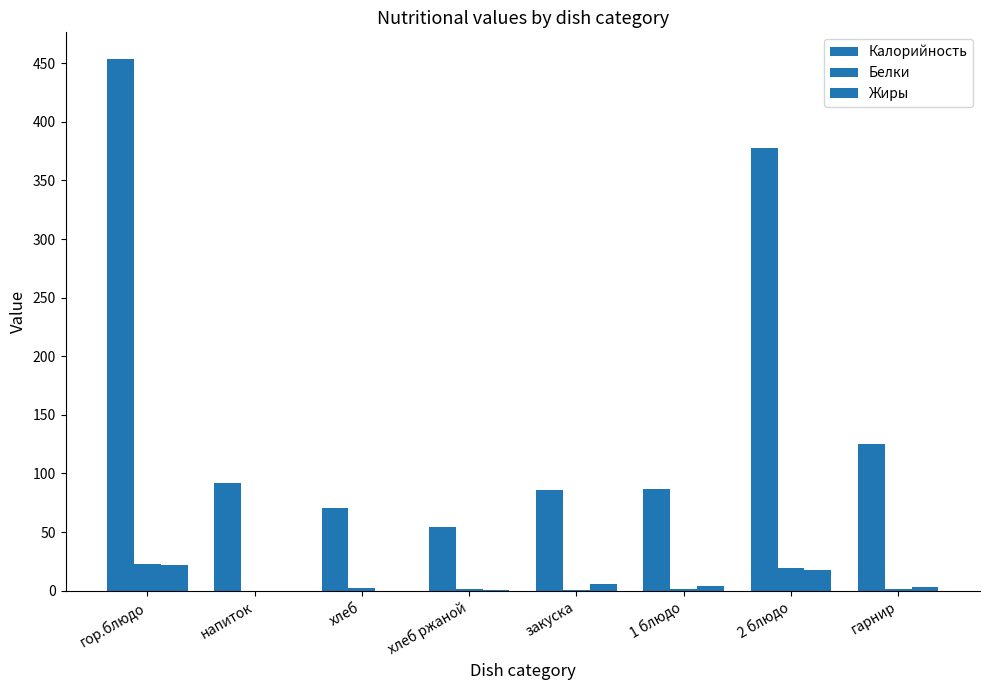

Does the chart contain stacked bars?

No